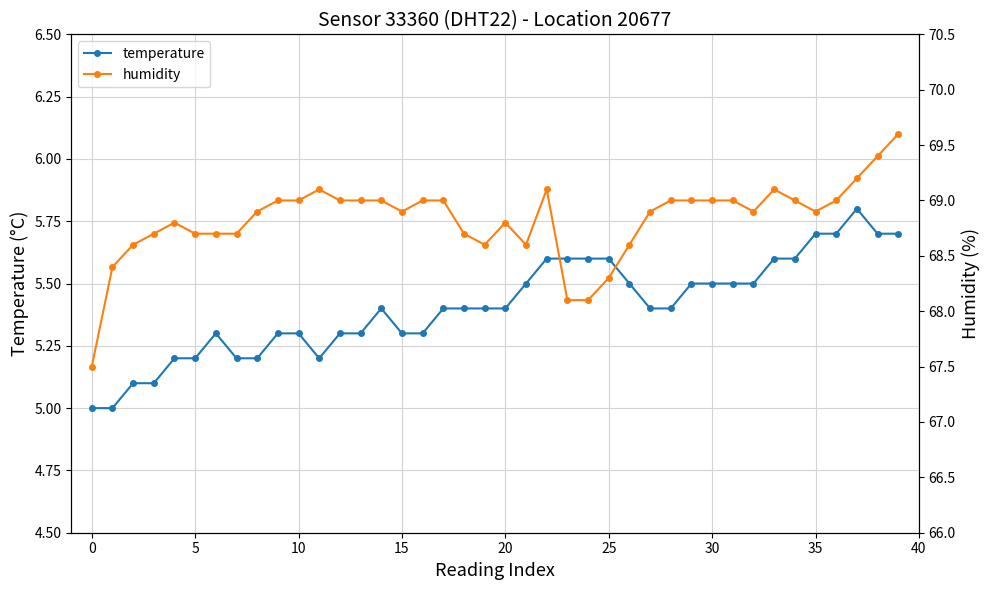

At which label is humidity closest to 68?

23